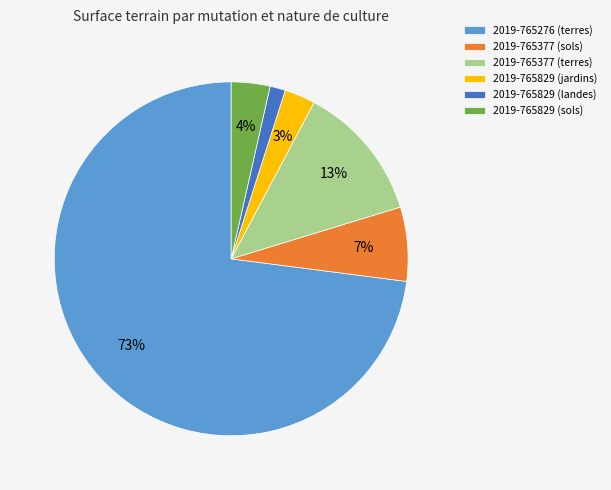

How many segments does this pie chart have?

6